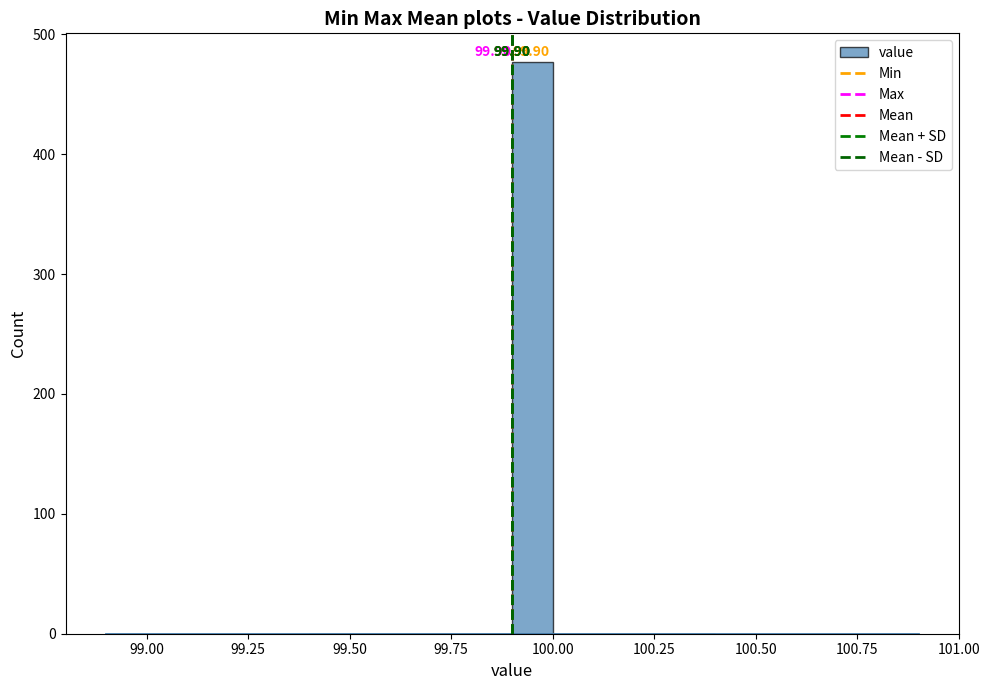

Read against the x-axis, roughly where is the centre of the tallest bar?

99.95